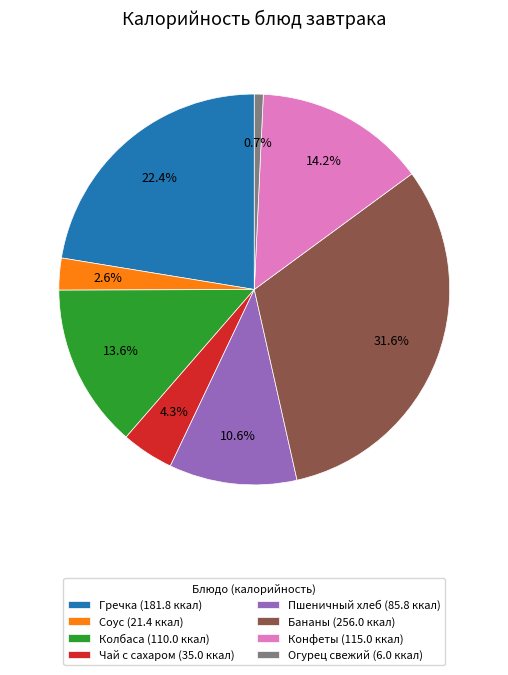

What is the largest slice in the pie chart?

Бананы